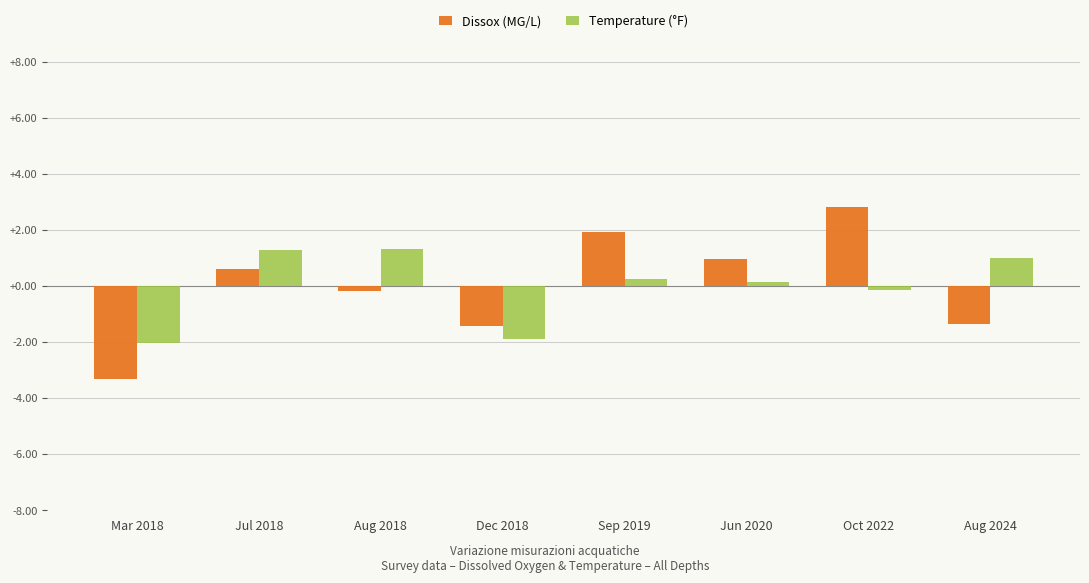

True or false: Temperature (°F) has a value of 0.2 at Jun 2020.

True